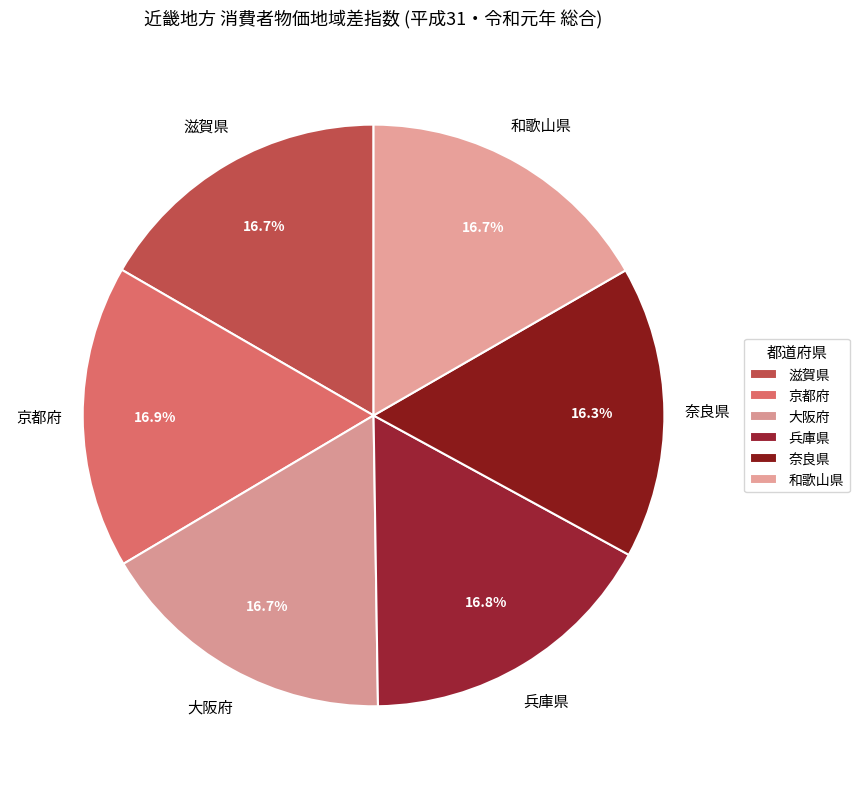

Approximately how many times larger is the value at 和歌山県 compared to 滋賀県?

1.0